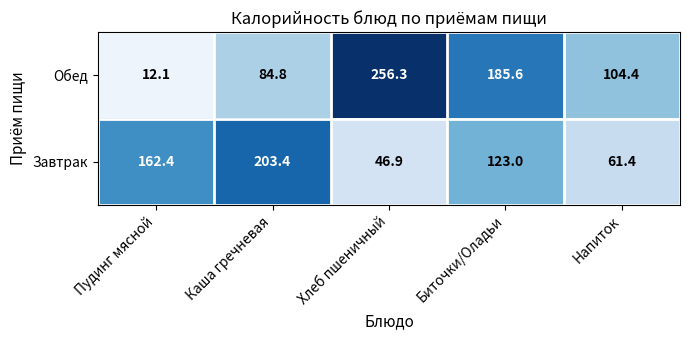

What is the difference between the maximum and minimum values in the Обед series?

244.2